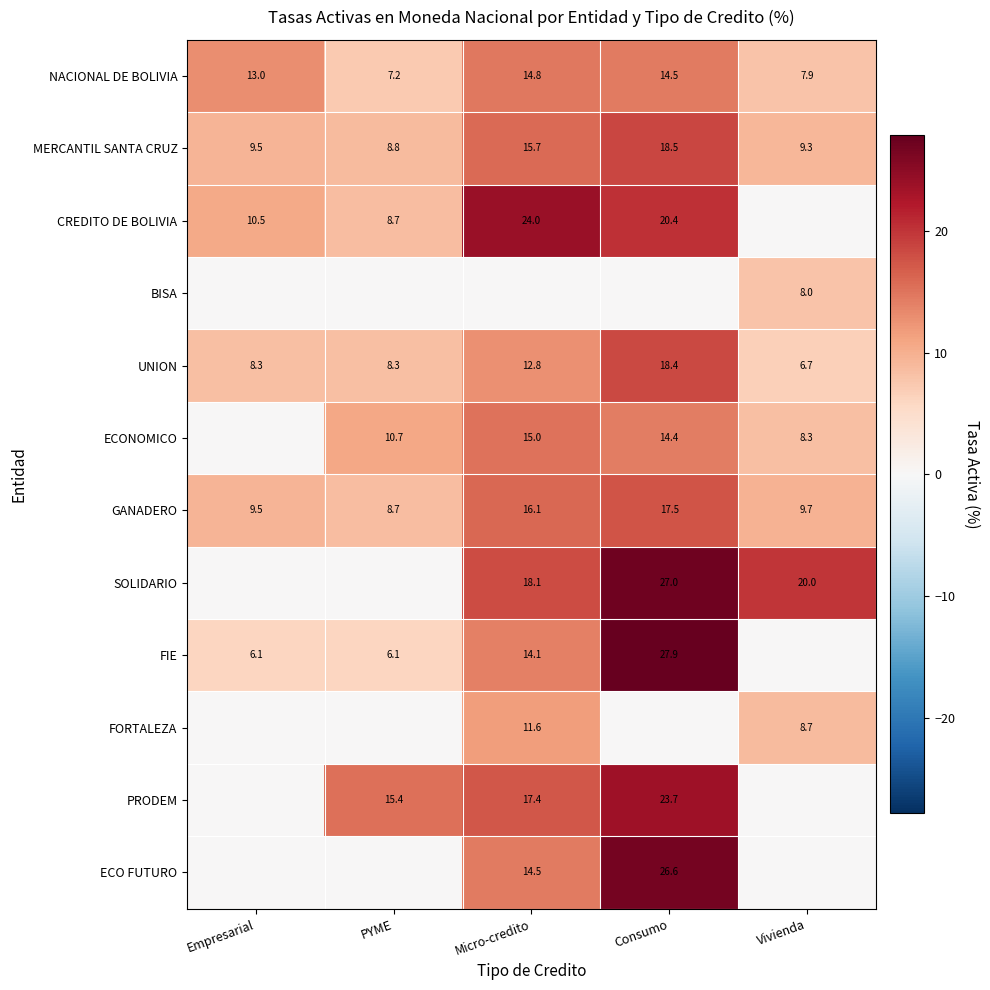

What is the difference between the GANADERO values at Consumo and Micro-credito?

1.4